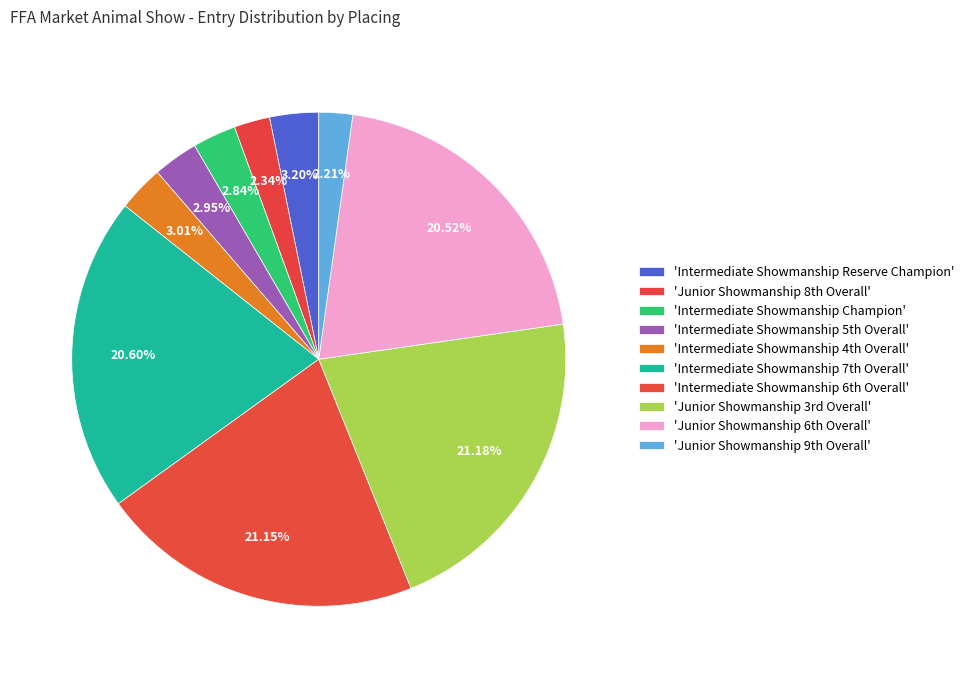

What is the smallest slice in the pie chart?

Junior Showmanship 9th Overall